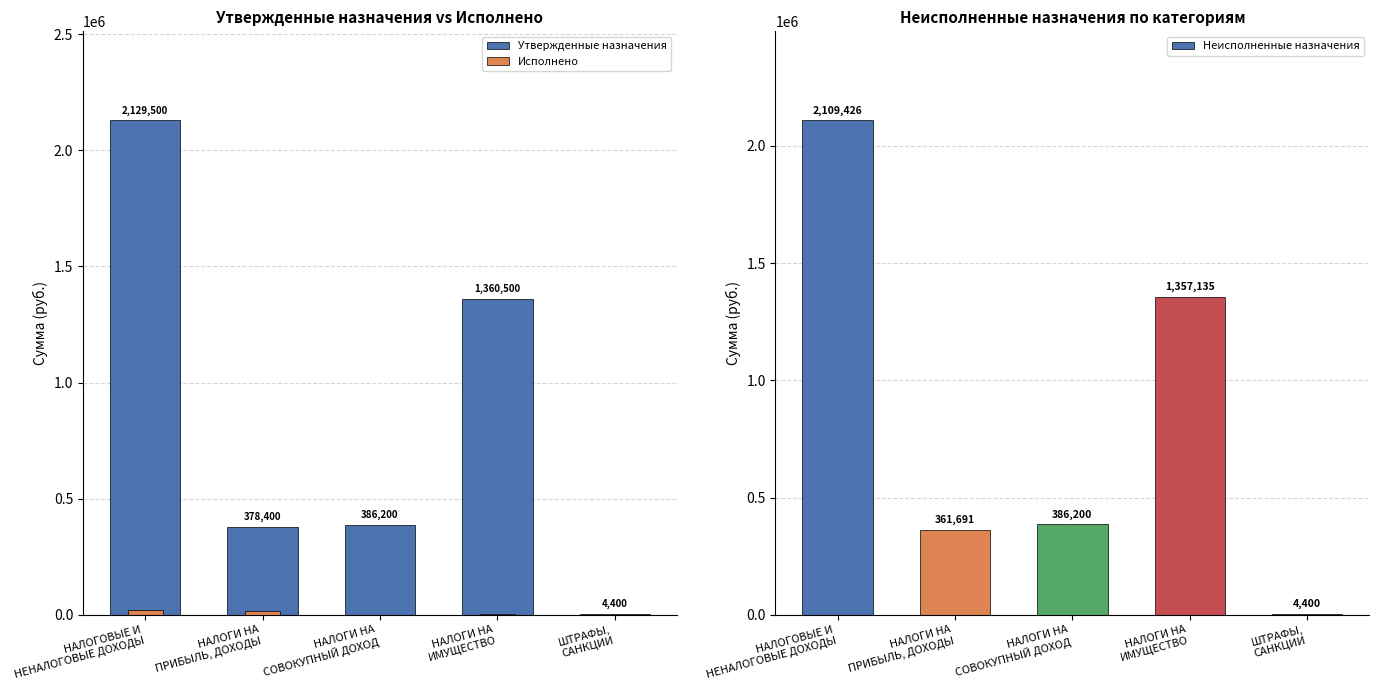

Reading left to right, list all the values displayed in this chart.

Утвержденные назначения: НАЛОГОВЫЕ И
НЕНАЛОГОВЫЕ ДОХОДЫ=2129500.0	НАЛОГИ НА
ПРИБЫЛЬ, ДОХОДЫ=378400.0	НАЛОГИ НА
СОВОКУПНЫЙ ДОХОД=386200.0	НАЛОГИ НА
ИМУЩЕСТВО=1360500.0	ШТРАФЫ,
САНКЦИИ=4400.0
Исполнено: НАЛОГОВЫЕ И
НЕНАЛОГОВЫЕ ДОХОДЫ=20074.3	НАЛОГИ НА
ПРИБЫЛЬ, ДОХОДЫ=16709.3	НАЛОГИ НА
СОВОКУПНЫЙ ДОХОД=0.0	НАЛОГИ НА
ИМУЩЕСТВО=3365.0	ШТРАФЫ,
САНКЦИИ=0.0
Неисполненные назначения: НАЛОГОВЫЕ И
НЕНАЛОГОВЫЕ ДОХОДЫ=2109425.7	НАЛОГИ НА
ПРИБЫЛЬ, ДОХОДЫ=361690.7	НАЛОГИ НА
СОВОКУПНЫЙ ДОХОД=386200.0	НАЛОГИ НА
ИМУЩЕСТВО=1357135.0	ШТРАФЫ,
САНКЦИИ=4400.0